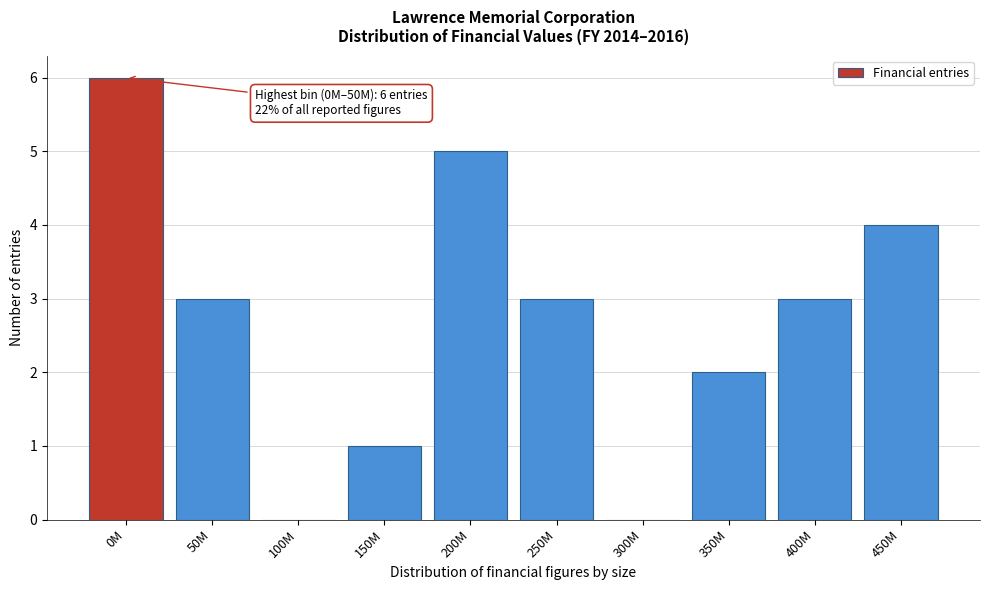

Reading left to right, list all the values displayed in this chart.

0M=6	50M=3	100M=0	150M=1	200M=5	250M=3	300M=0	350M=2	400M=3	450M=4